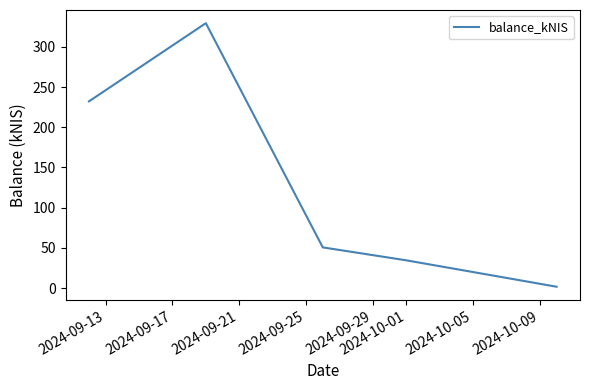

What is the maximum value shown in the chart?

329.4